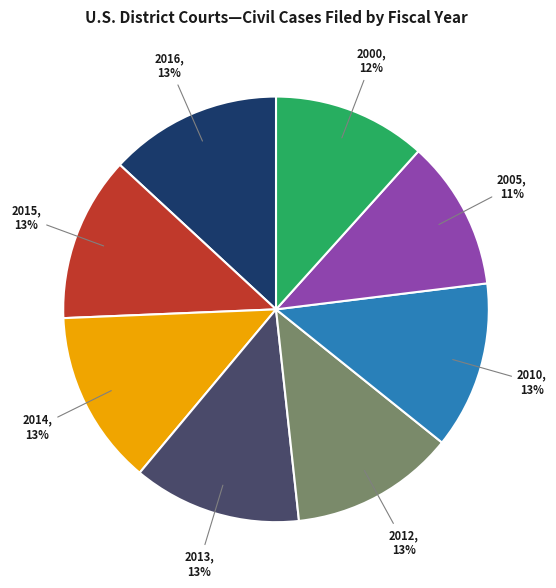

Which has a higher value, 2000 or 2015?

2015